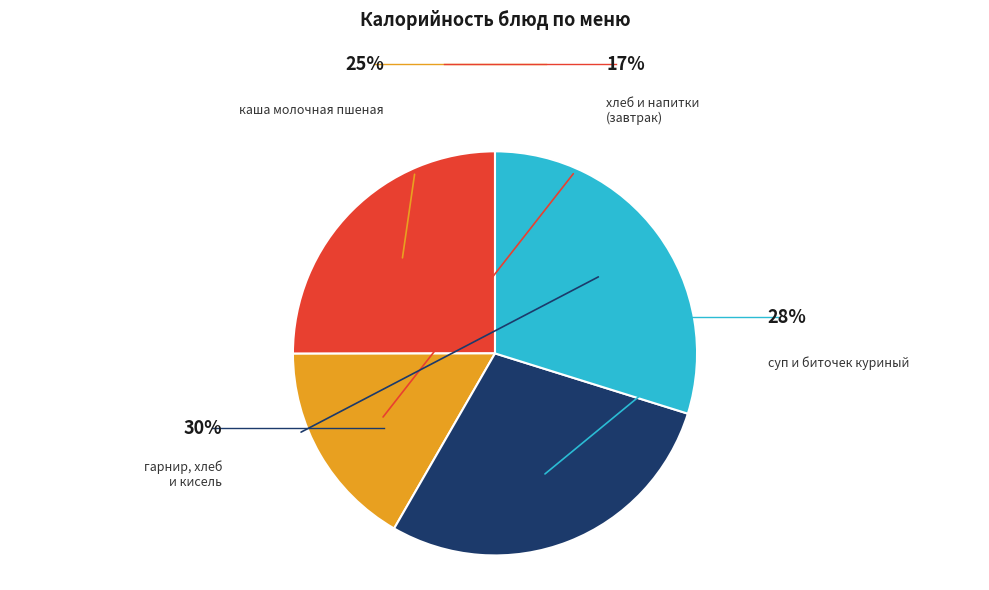

Count the number of slices in the pie.

4